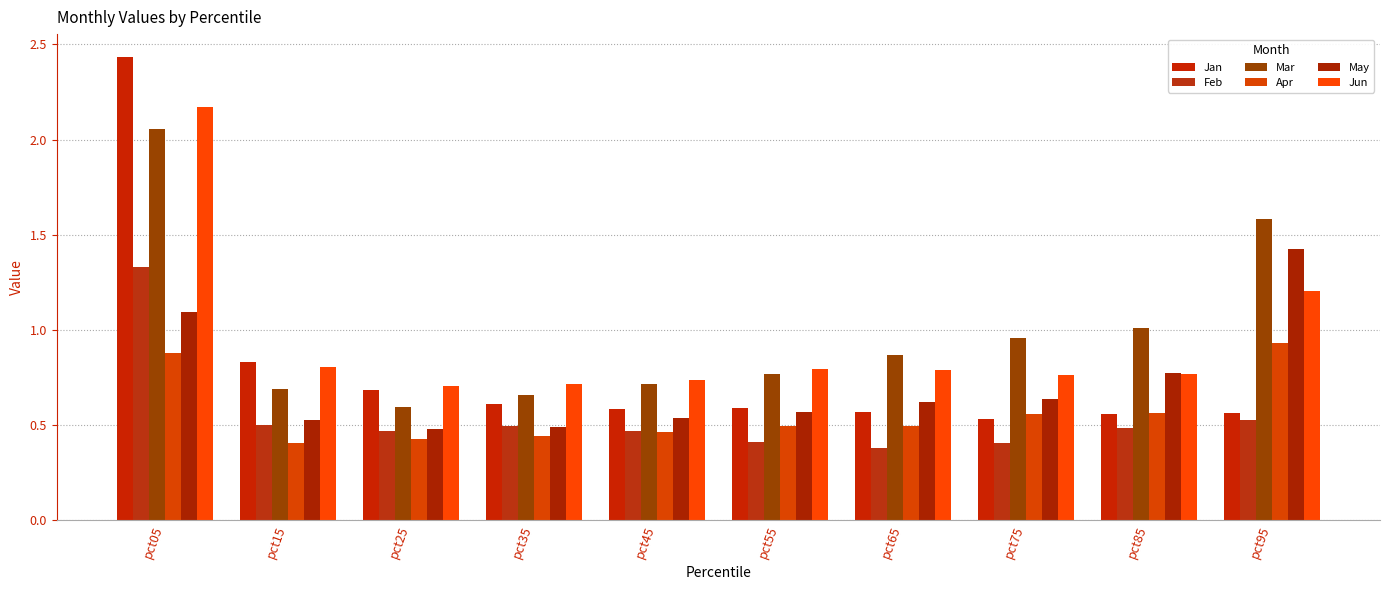

Between pct25 and pct35, which series saw the biggest shift?

Jan